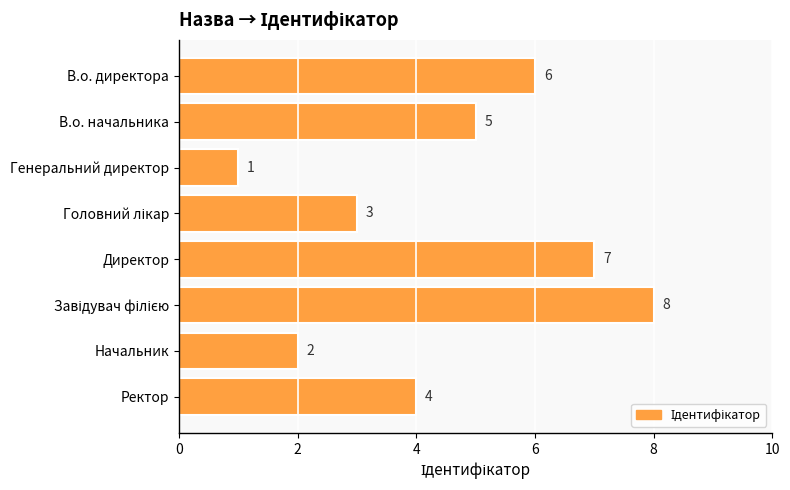

What is the difference between the second highest and minimum values?

6